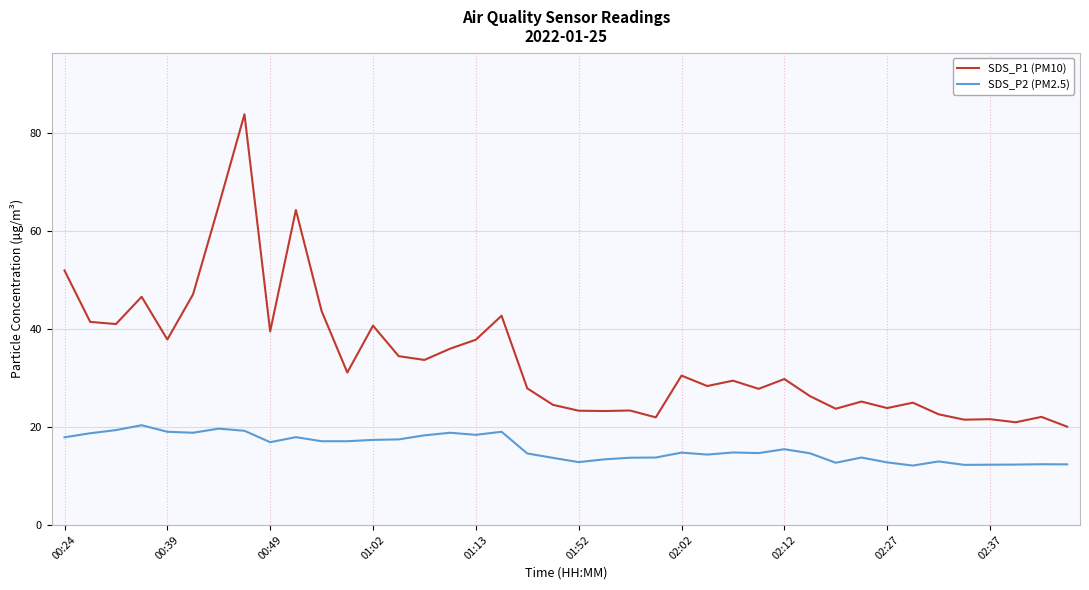

List the series in order of their peak value, highest first.

SDS_P1 (PM10), SDS_P2 (PM2.5)